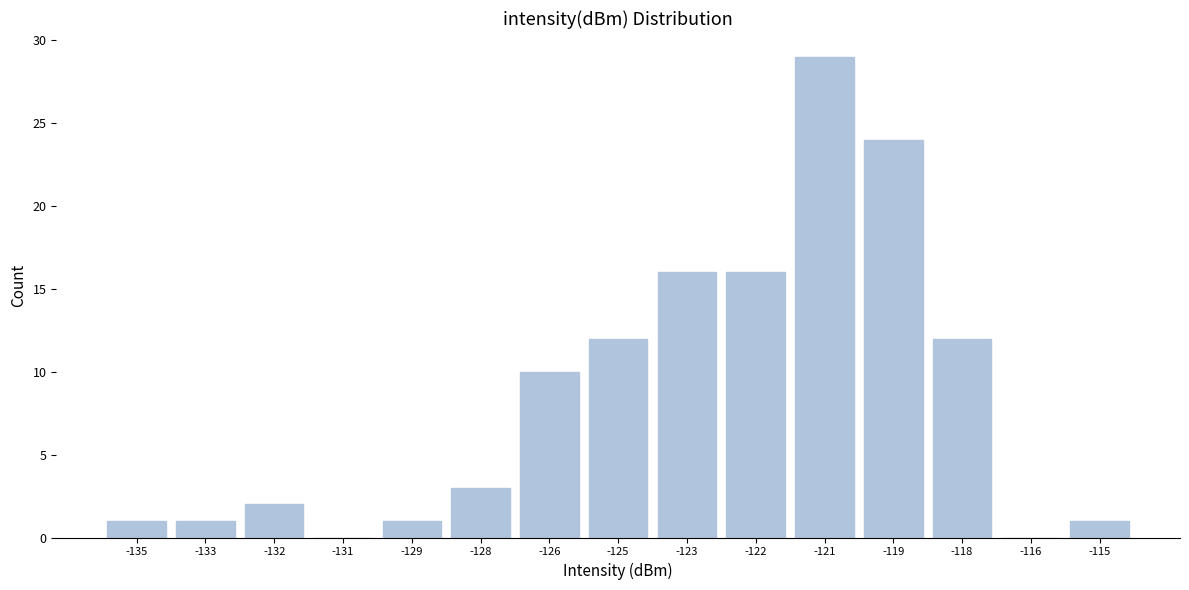

Reading right to left, extract all data points from this chart.

-115=1	-116=0	-118=12	-119=24	-121=29	-122=16	-123=16	-125=12	-126=10	-128=3	-129=1	-131=0	-132=2	-133=1	-135=1